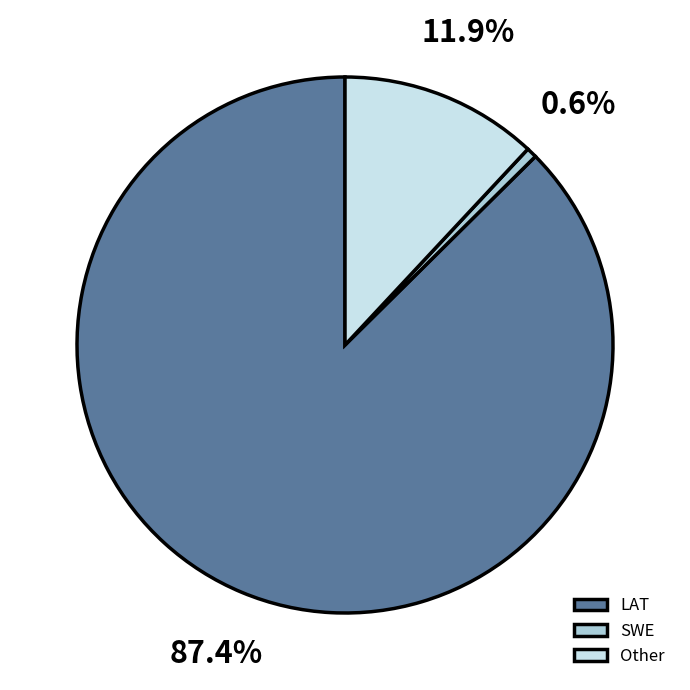

To the nearest percent, what percentage of the pie is SWE?

1%